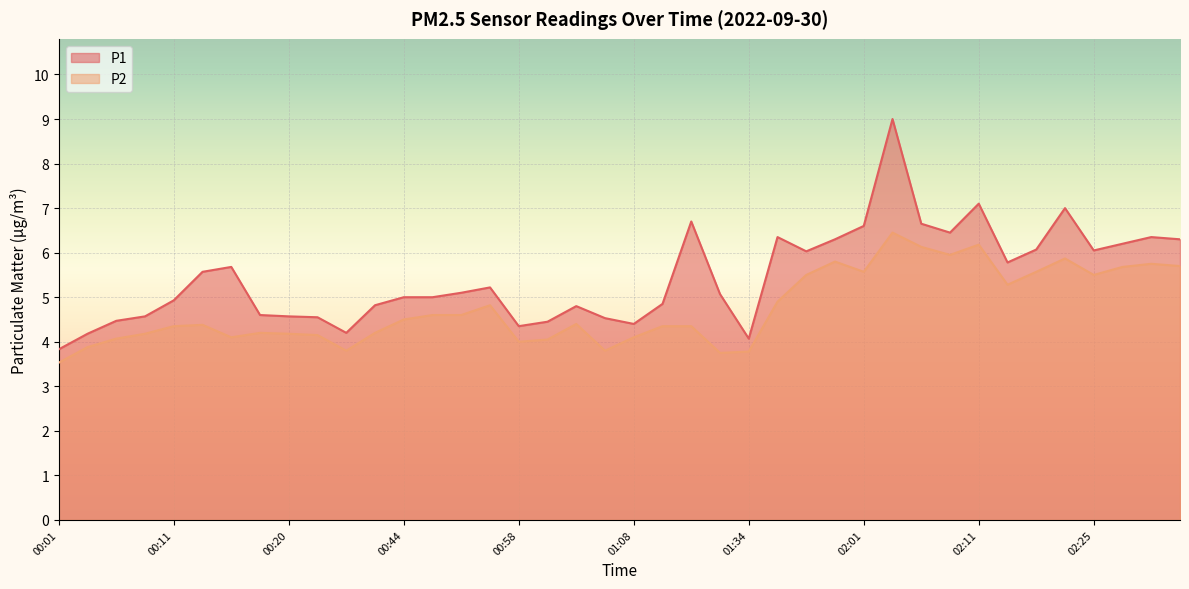

The P2 series shows 1.6 at 01:01. True or false?

False